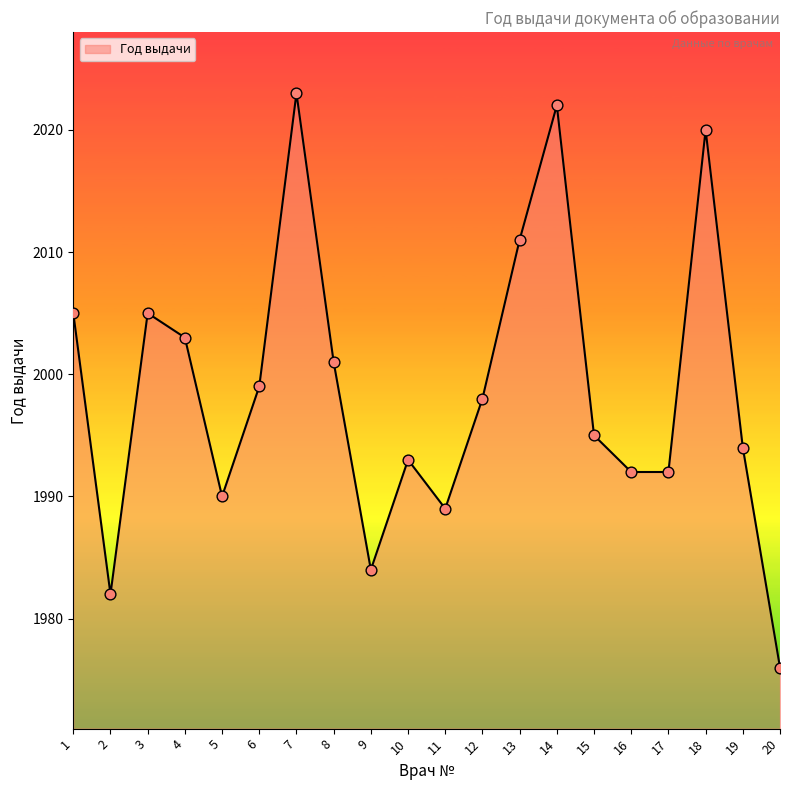

Approximately how many times larger is the value at 19 compared to 11?

1.0